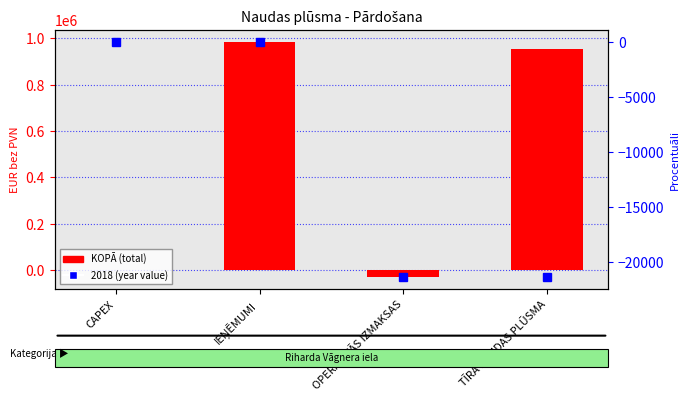

What is the sum of the values at IEŅĒMUMI and CAPEX?

986008.8